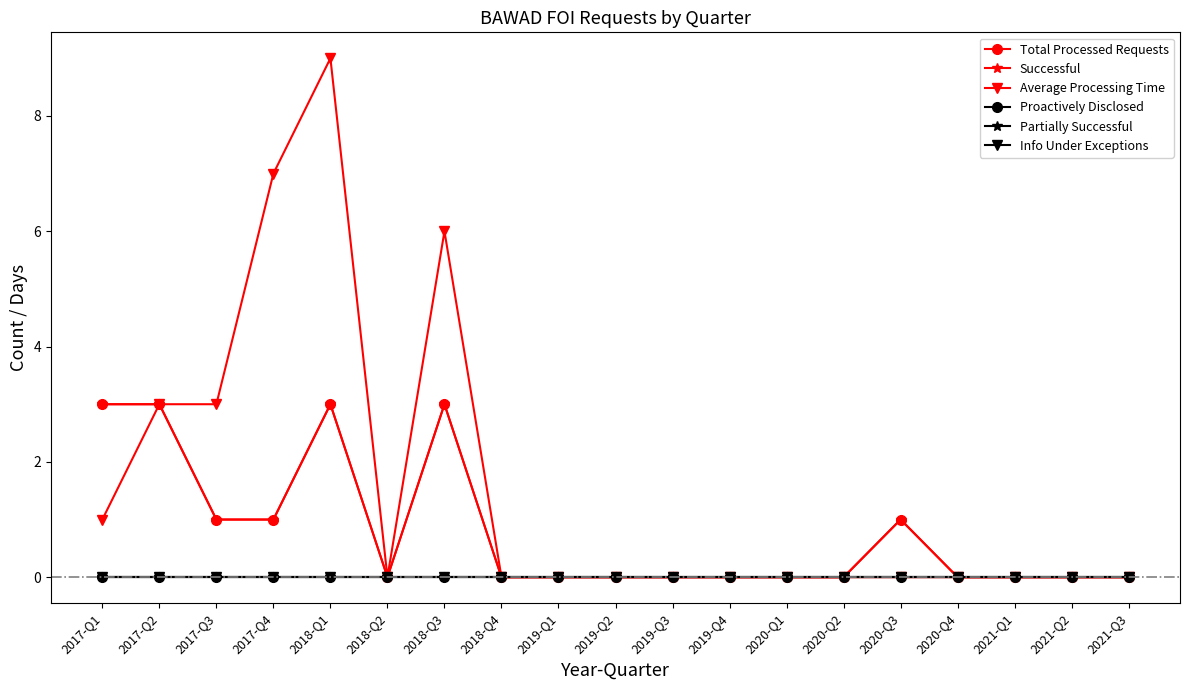

At which category is the sum across all series the highest?

2018-Q1